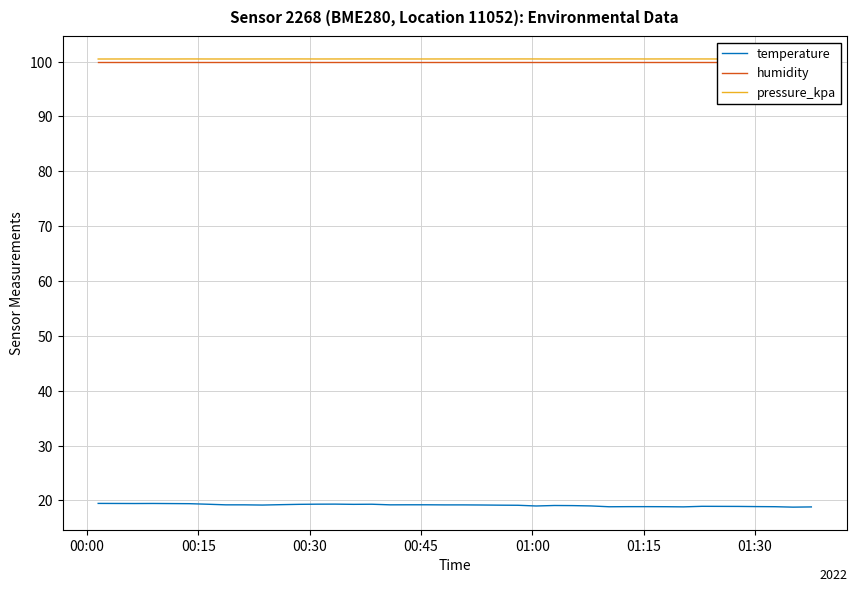

What are all the series names shown in the legend?

temperature, humidity, pressure_kpa